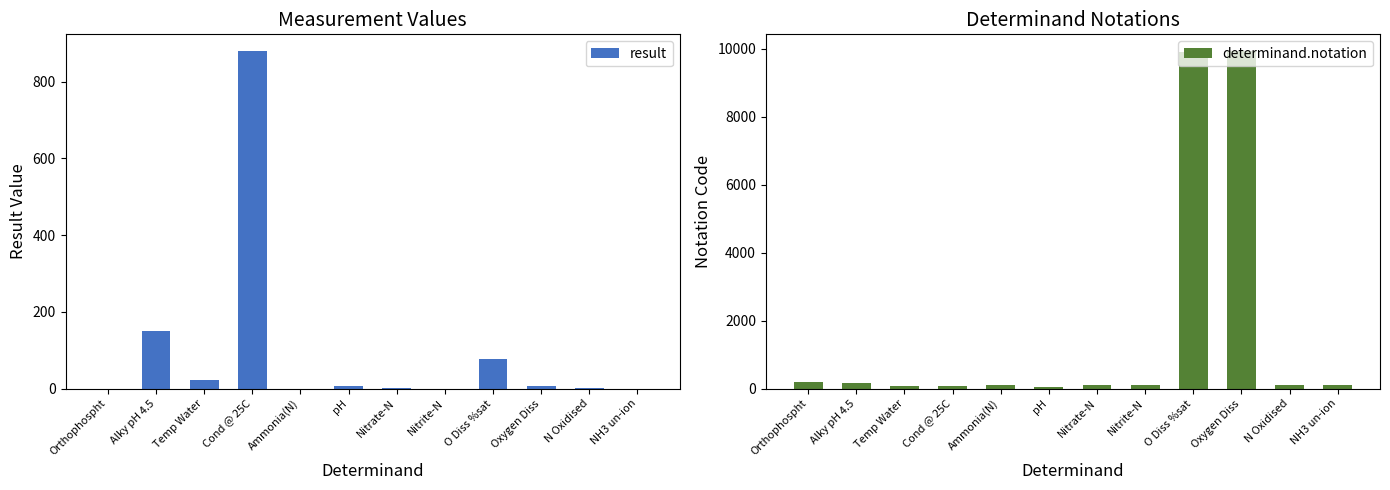

Reading left to right, extract all data points from this chart.

result: 0.0	150.0	21.2	879.0	0.1	7.6	0.9	0.0	77.2	6.8	0.9	0.0
determinand.notation: 180.0	162.0	76.0	77.0	111.0	61.0	117.0	118.0	9901.0	9924.0	116.0	119.0